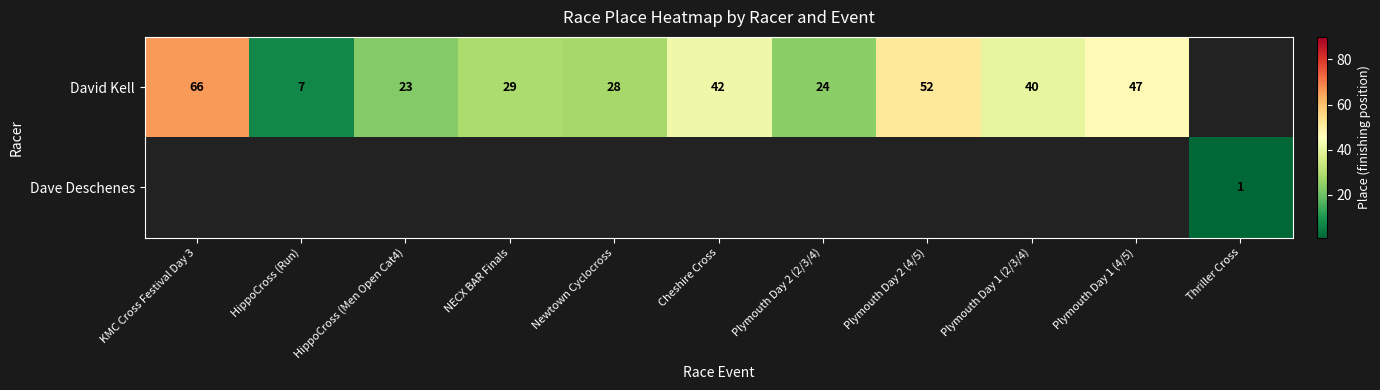

What is the smallest value displayed?

1.0